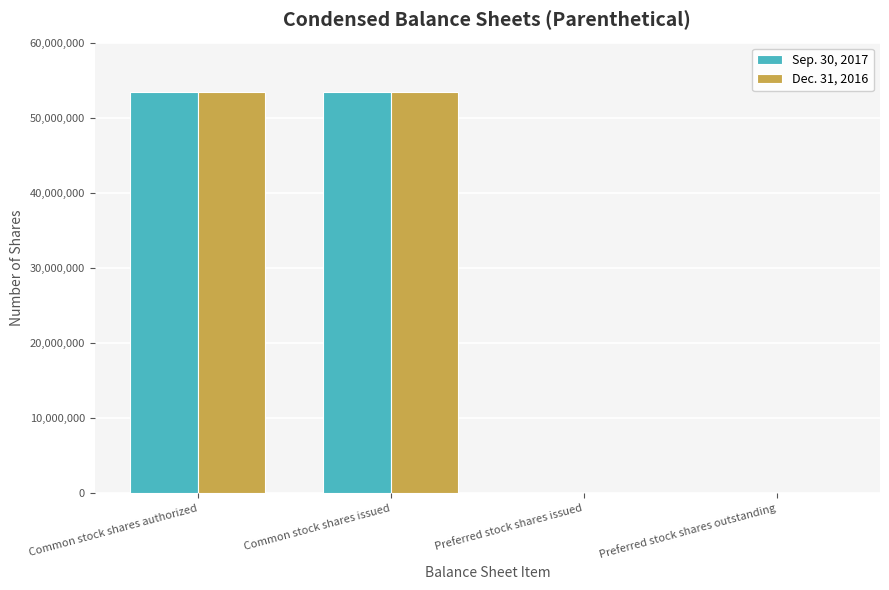

What is the sum of the Dec. 31, 2016 values at Common stock shares issued and Common stock shares authorized?

106885064